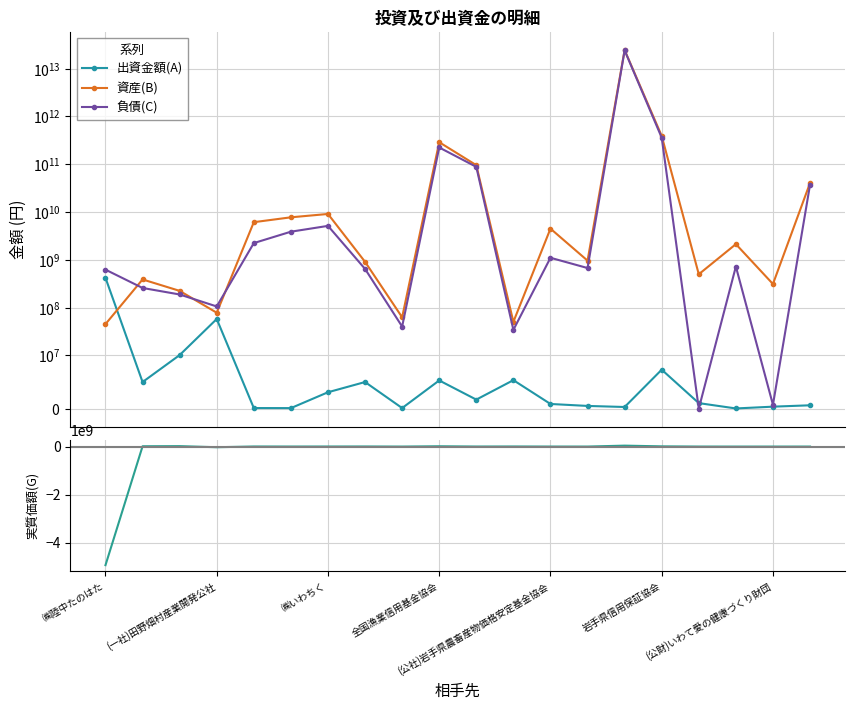

Is the value of 負債(C) at 8 greater than the value of 資産(B) at 12?

No